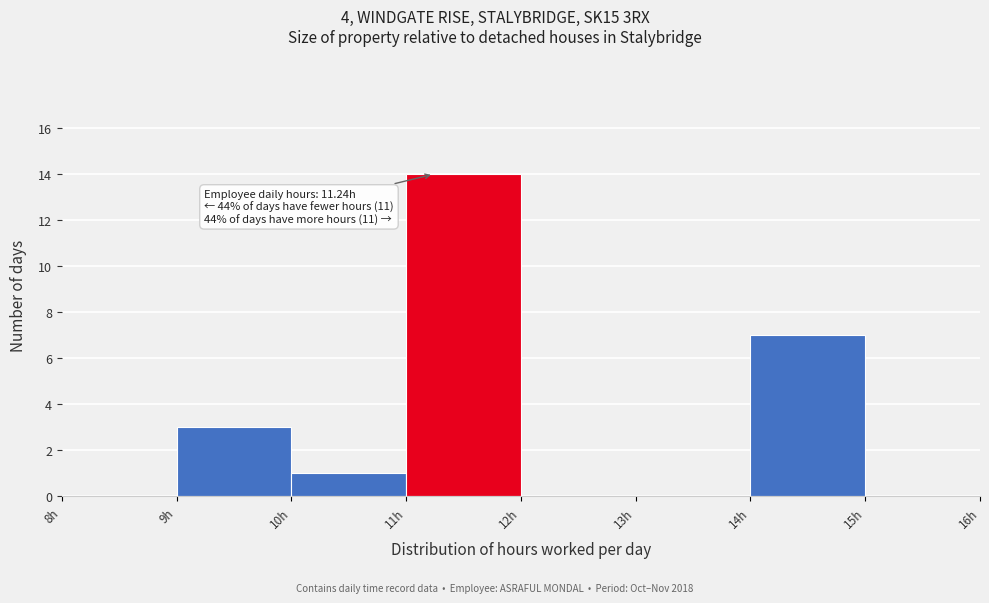

Which range on the x-axis has the tallest bar?

11 to 12